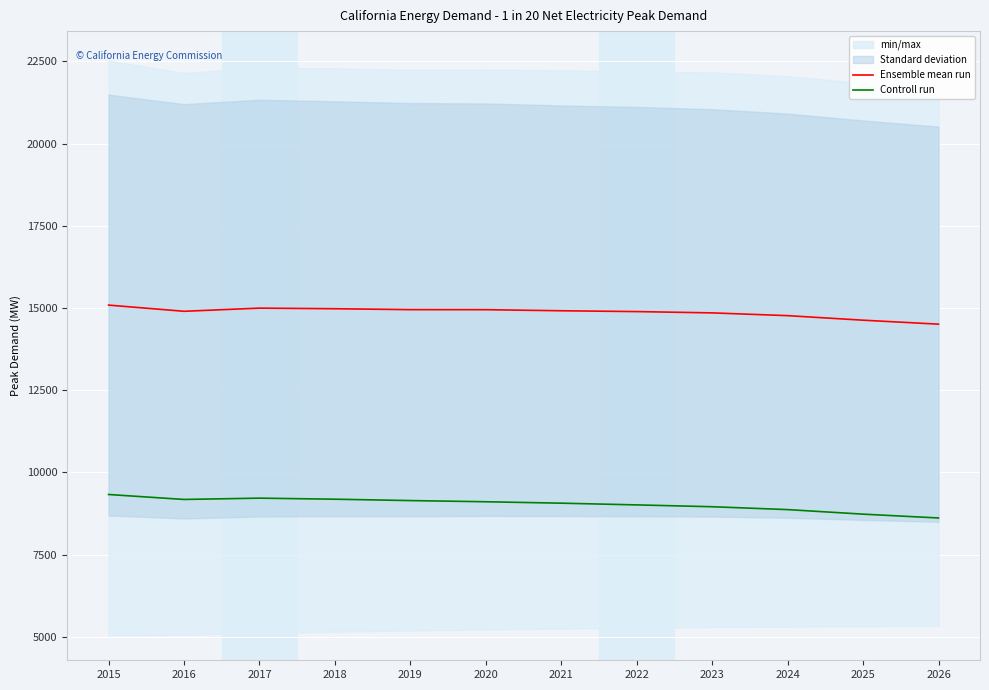

Is this an area chart (filled region under the line)?

No